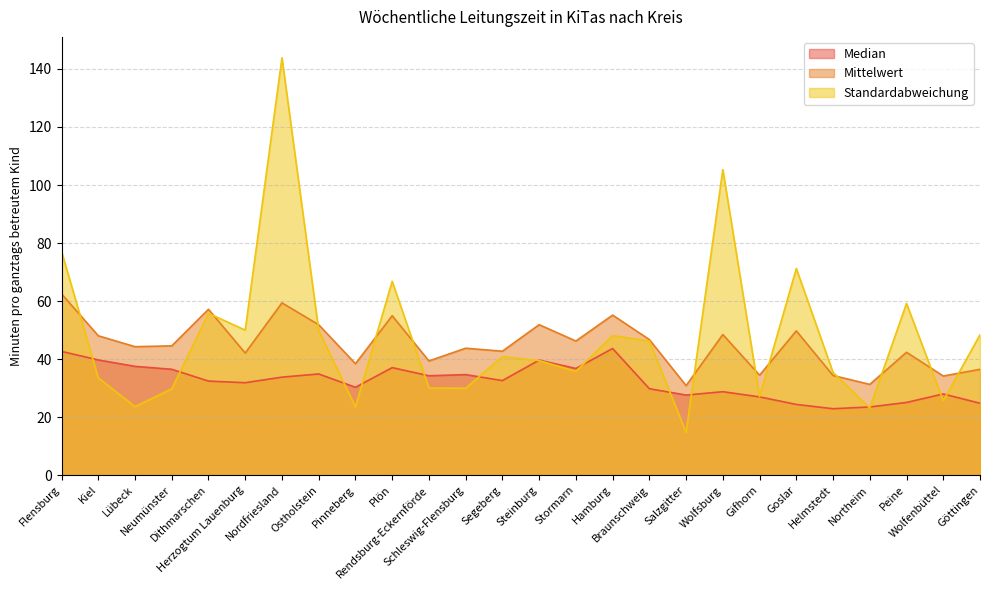

What are all the series names shown in the legend?

Median, Mittelwert, Standardabweichung